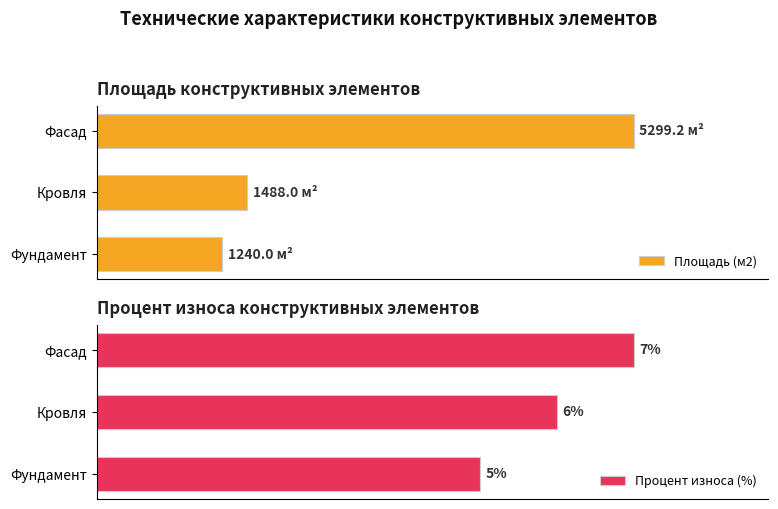

How many categories are shown in the chart?

3